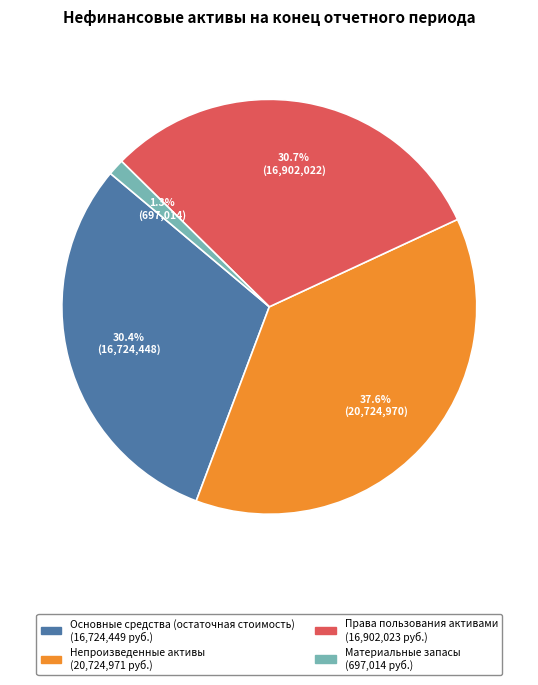

Does any single category account for the majority?

No